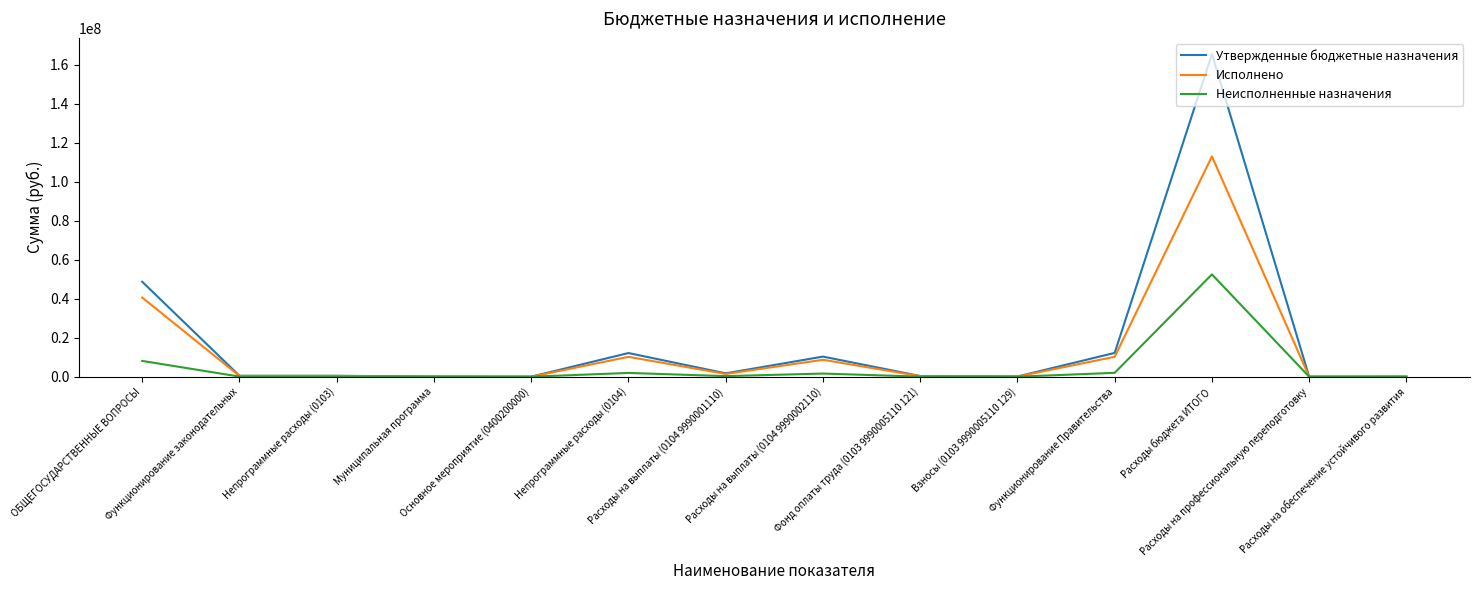

How many lines are shown in the chart?

3